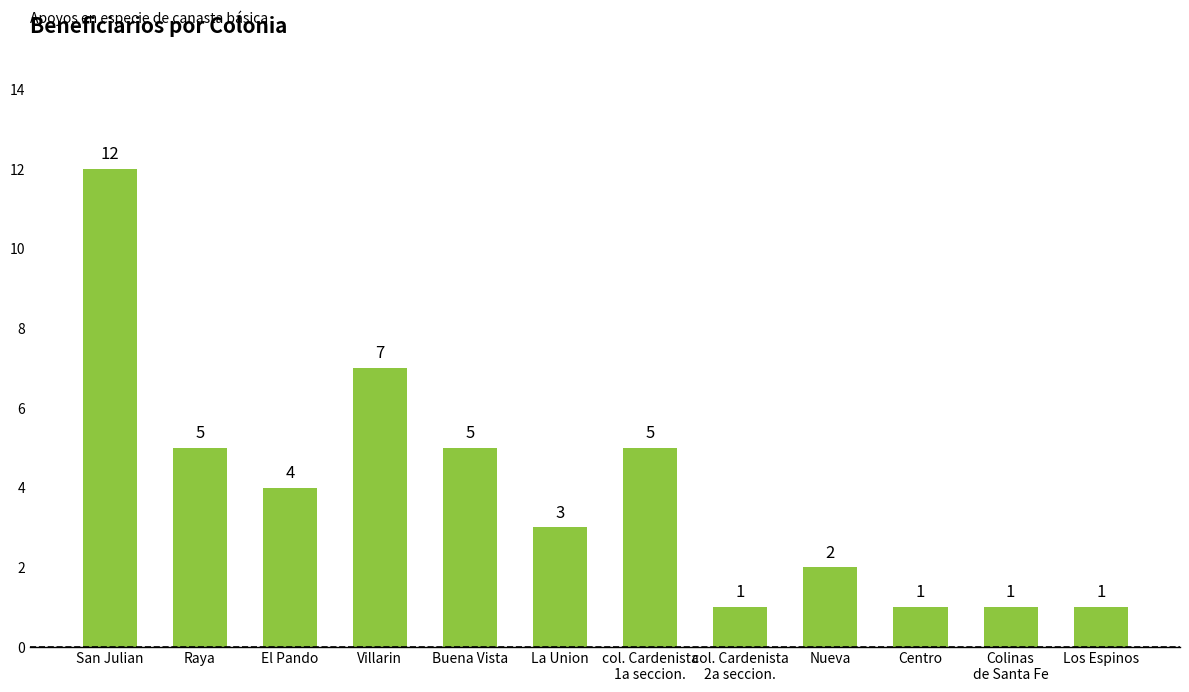

Approximately how many times larger is the value at Nueva compared to Villarin?

0.3